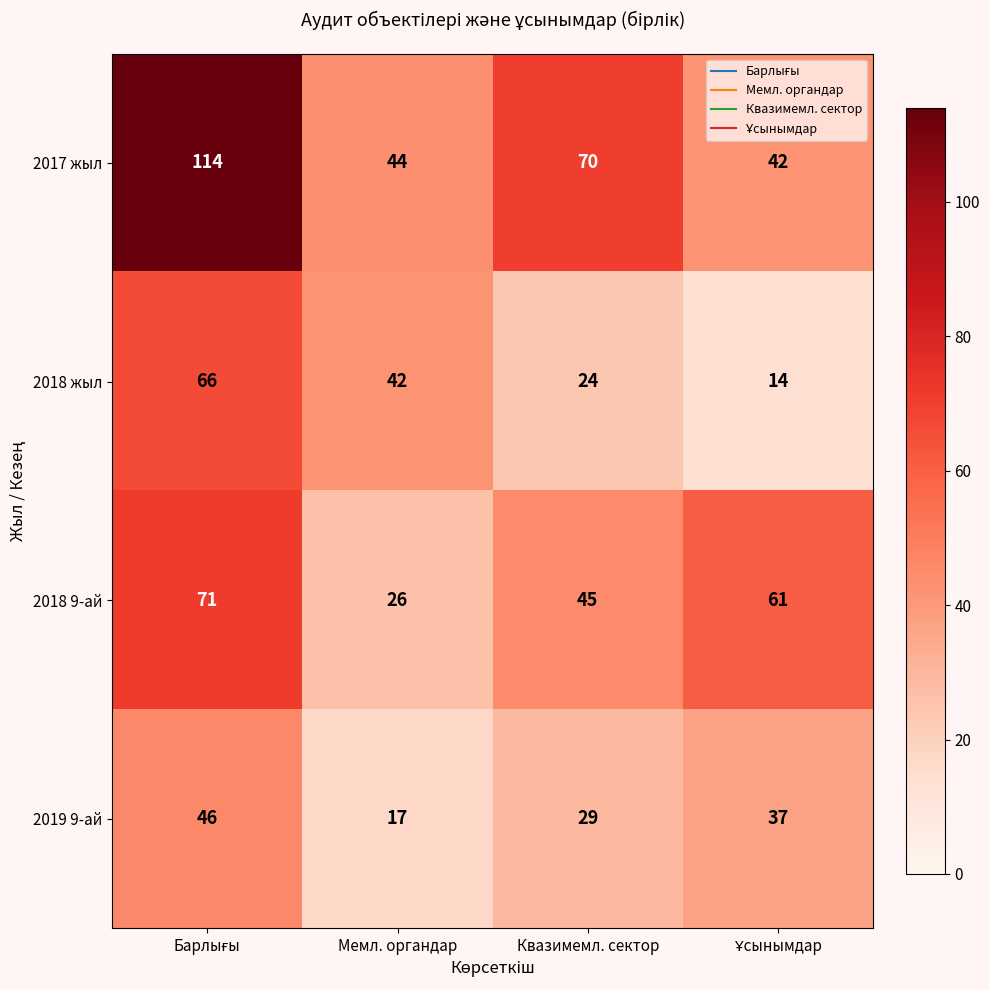

Reading left to right, transcribe all the data shown in this chart.

2017 жыл: 114	44	70	42
2018 жыл: 66	42	24	14
2018 9-ай: 71	26	45	61
2019 9-ай: 46	17	29	37